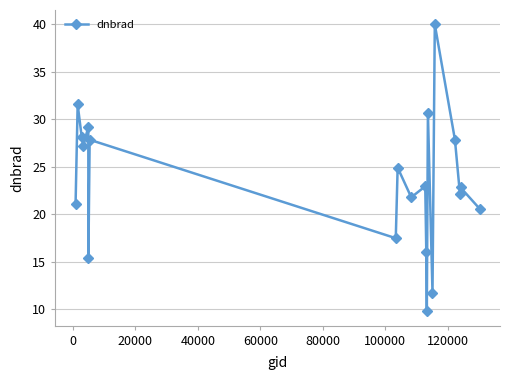

What is the sum of all values?

468.9